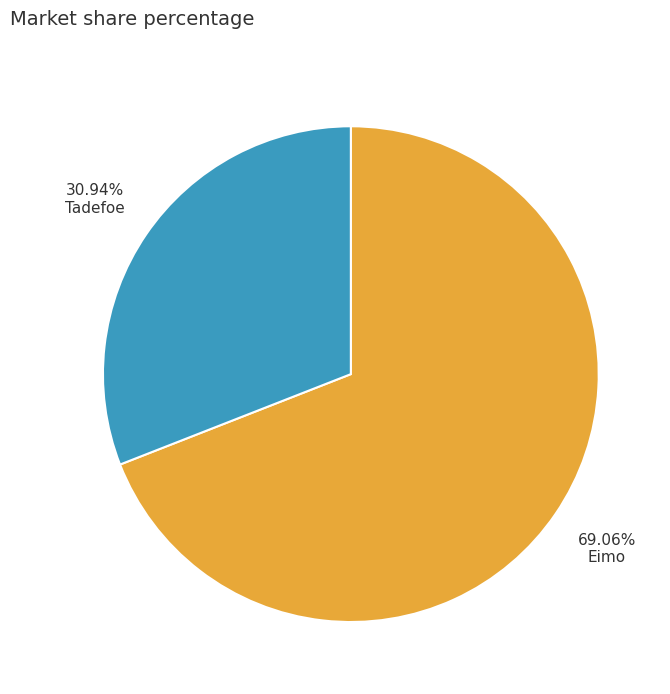

What percentage is NOT represented by Tadefoe?

69.1%